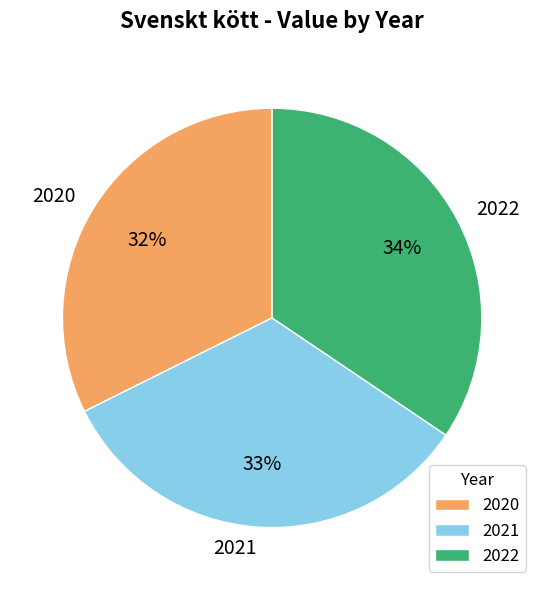

To the nearest percent, what portion does 2021 represent?

33%